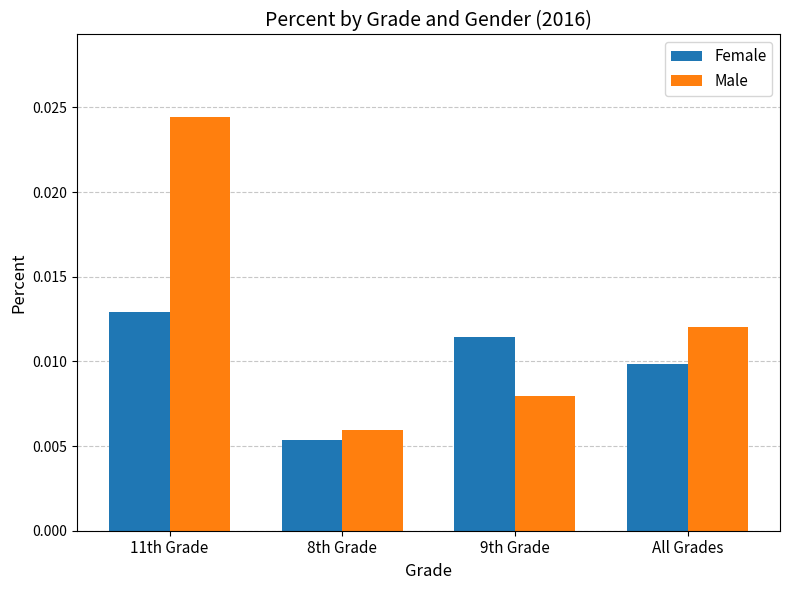

At how many categories does at least one series exceed 0?

4